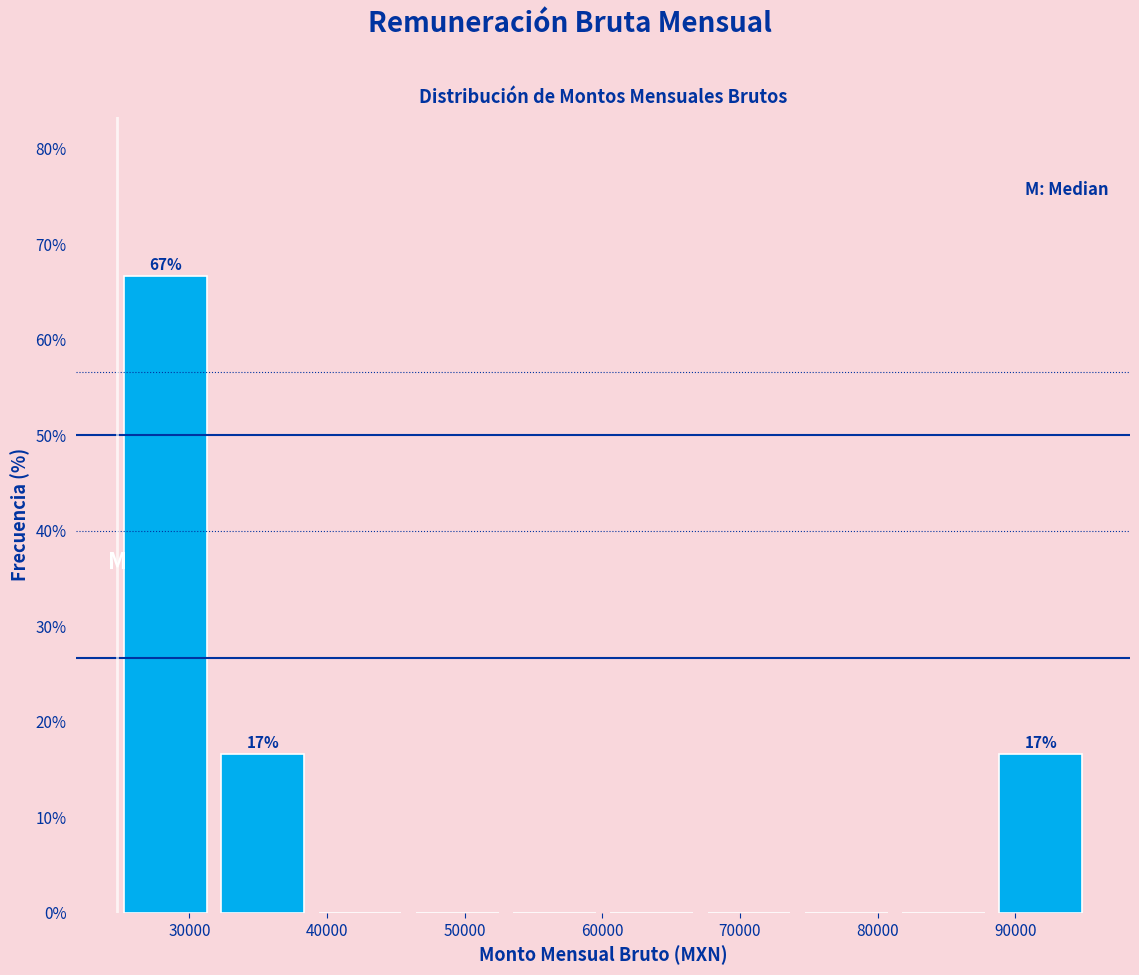

Over which range of the x-axis is the bar tallest?

25000 to 32000